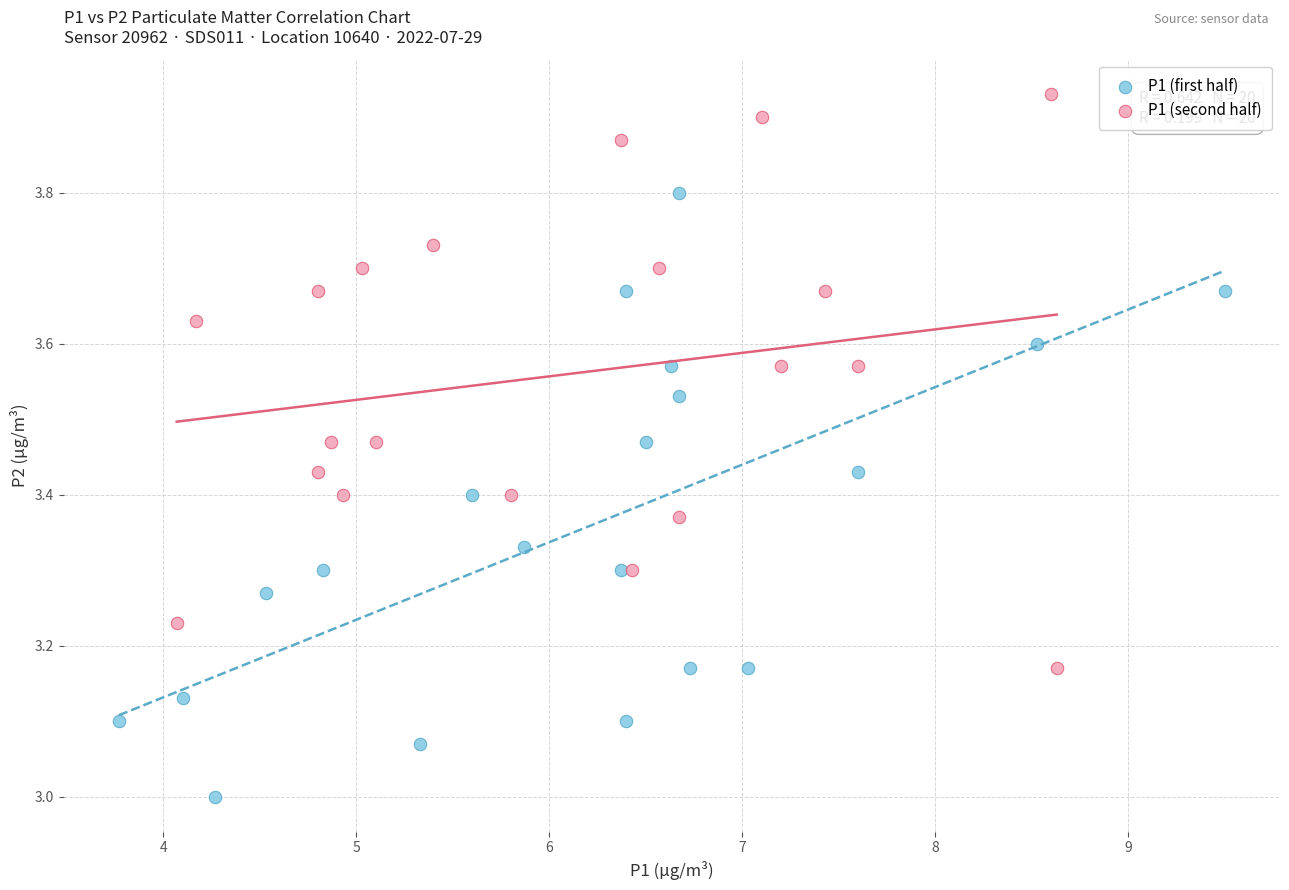

Which series contains the lowest Y value?

P1 (first half)